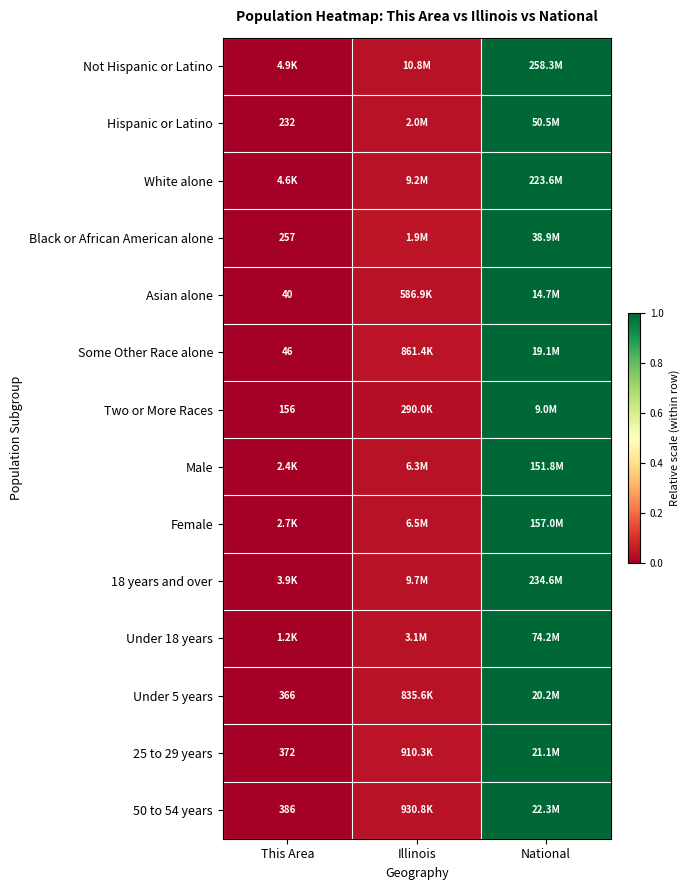

Count the number of categories in the chart.

3